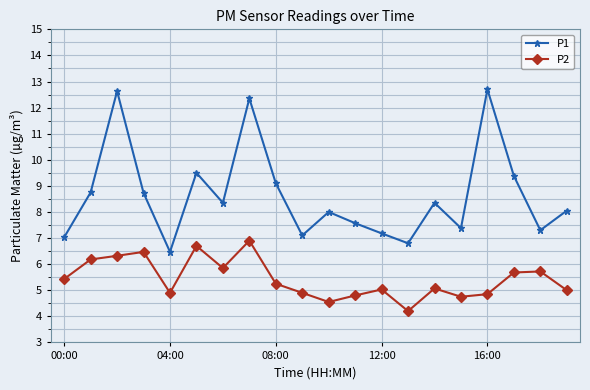

True or false: P2 and P1 intersect in this chart.

False